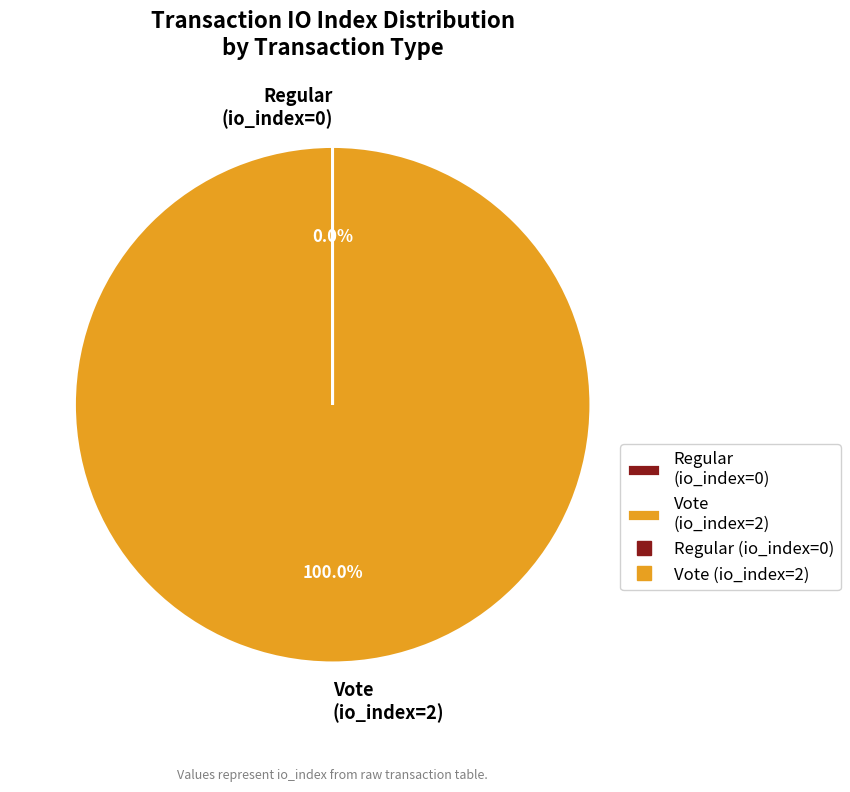

Does Vote (io_index=2) account for over 50% of the chart?

Yes